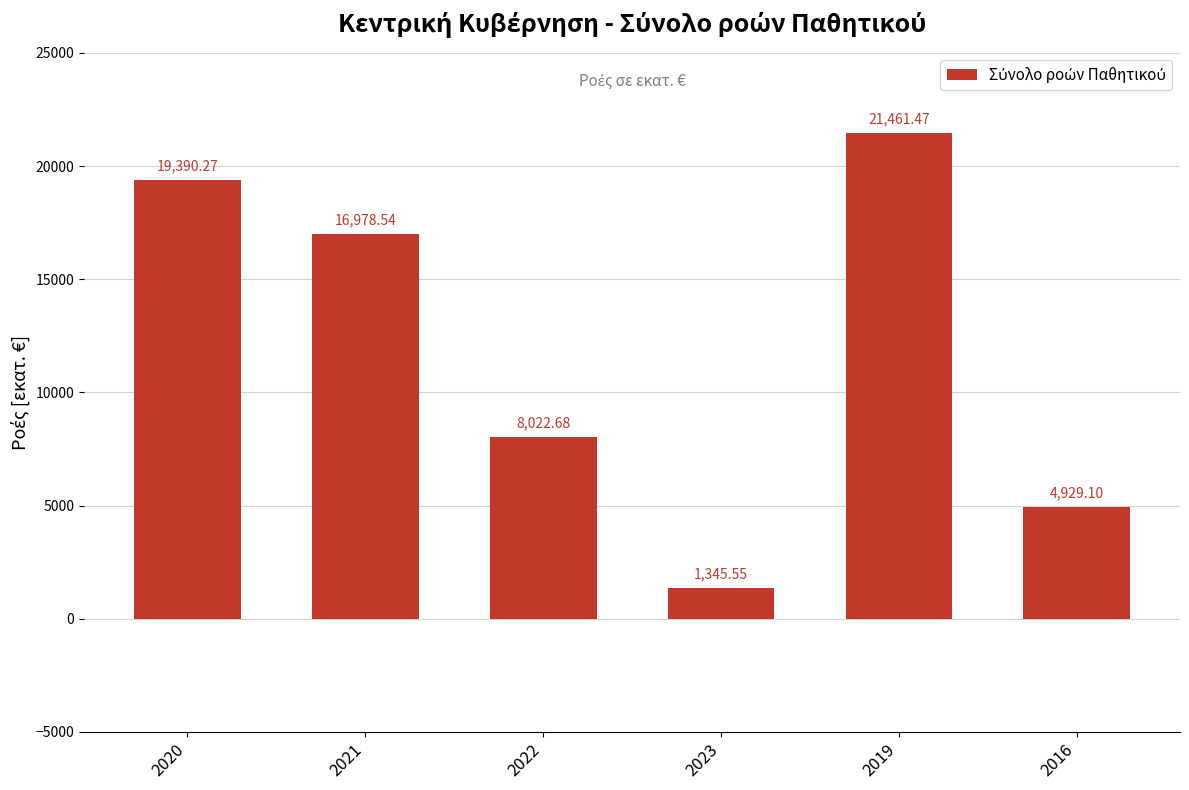

How many data points are above 16978?

3